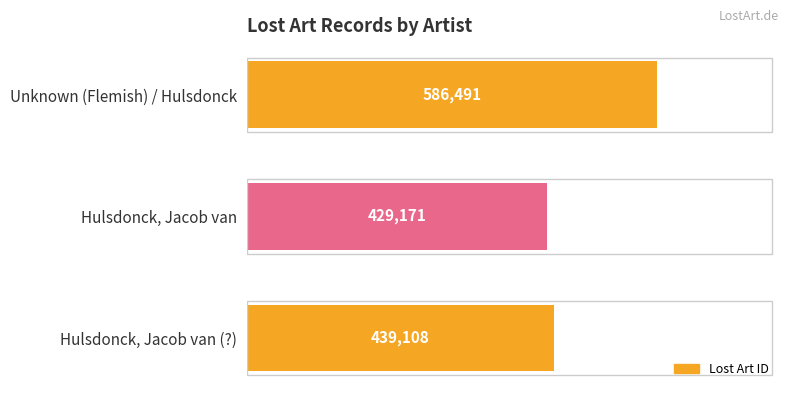

Rank the categories by value from highest to lowest.

Unknown (Flemish) / Hulsdonck, Hulsdonck, Jacob van (?), Hulsdonck, Jacob van